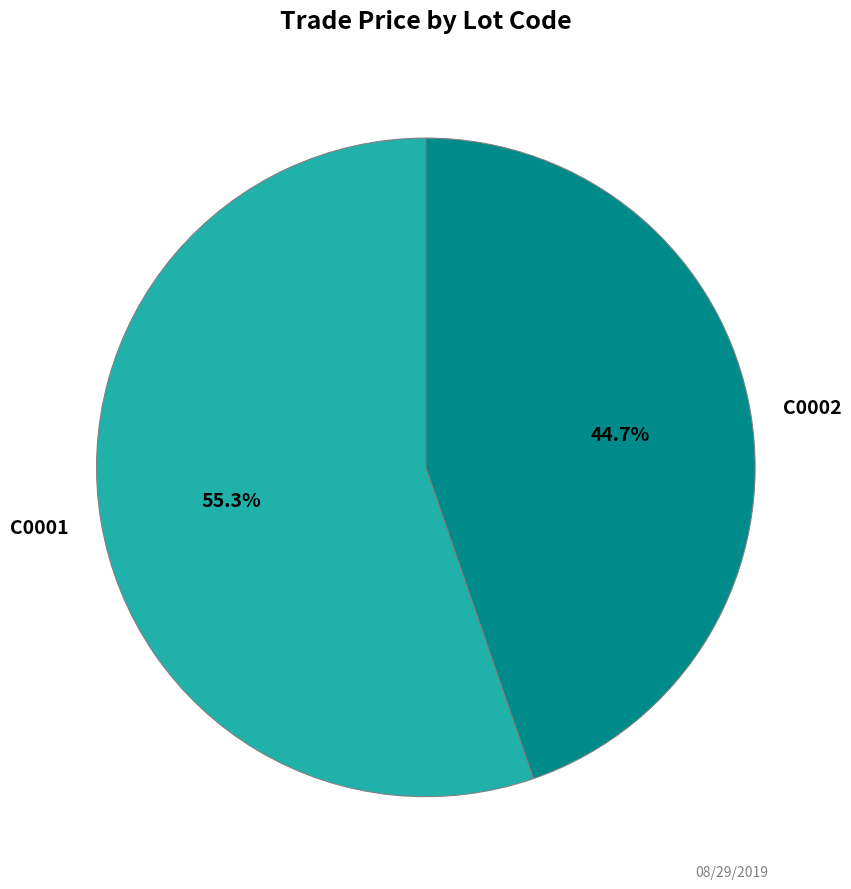

How much of the chart is everything except C0002?

55.3%